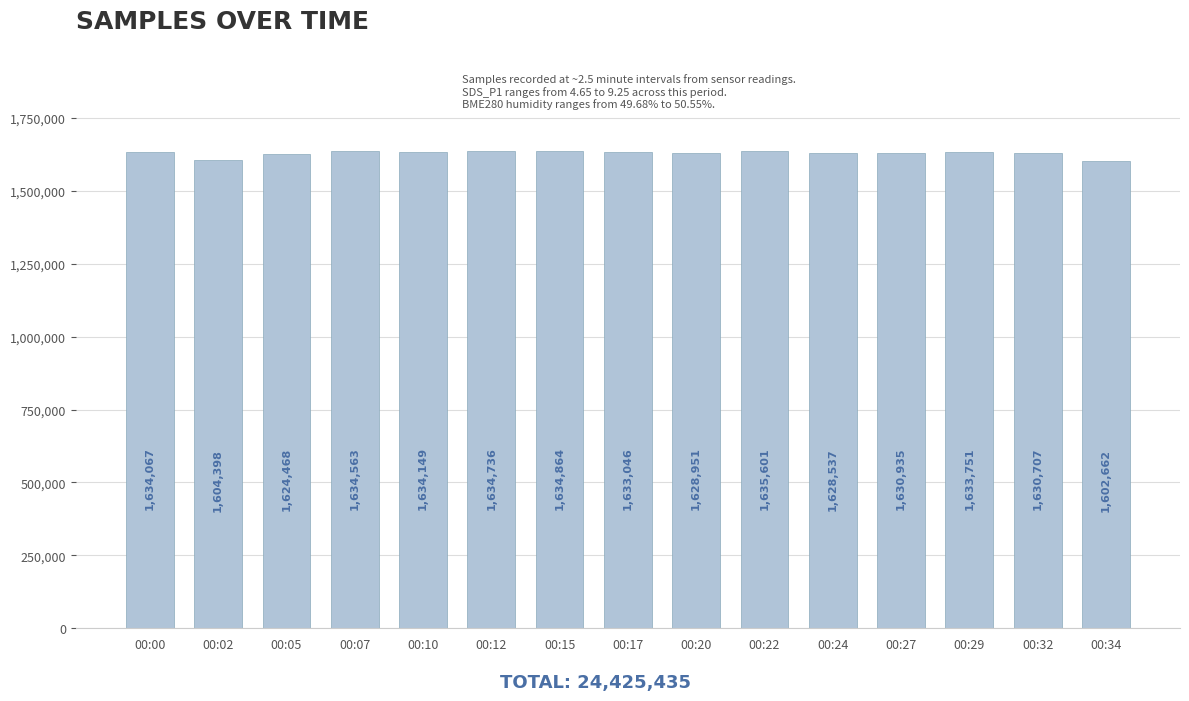

What is the average value?

1628362